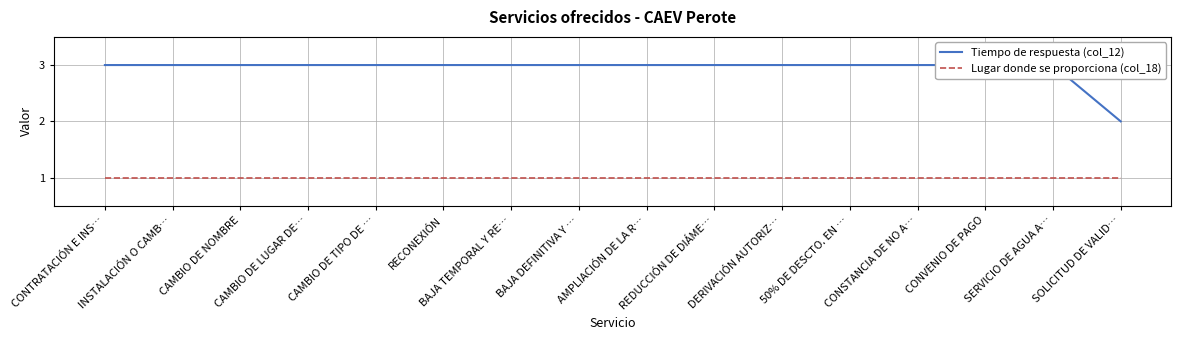

The value of Tiempo de respuesta (col_12) at RECONEXIÓN is 3. True or false?

True